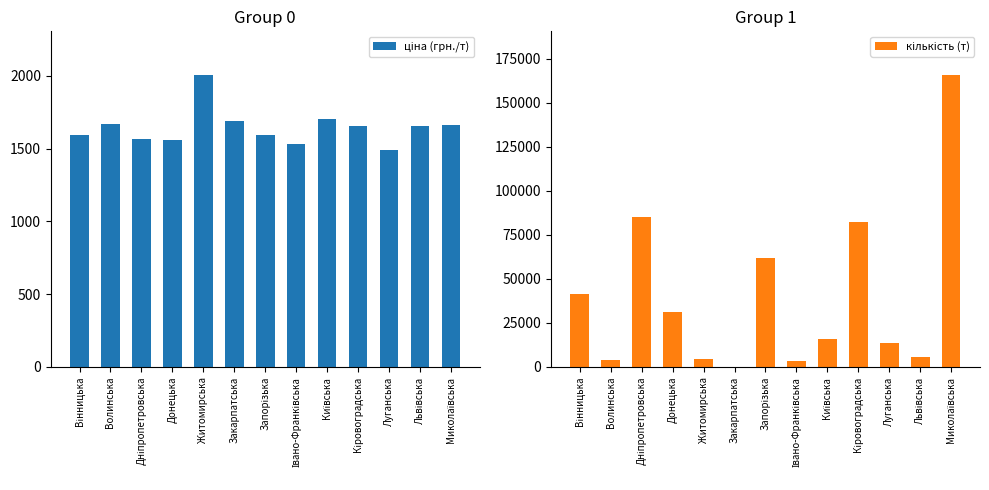

Reading right to left, list all the values displayed in this chart.

ціна (грн./т): 1664.3	1658.3	1489.1	1653.2	1706.8	1530.9	1593.1	1688.4	2005.4	1556.2	1569.4	1670.4	1592.9
кількість (т): 165814.0	5908.0	13648.0	82225.0	15658.0	3308.0	61693.0	216.0	4312.0	30996.0	85393.0	3778.0	41307.0